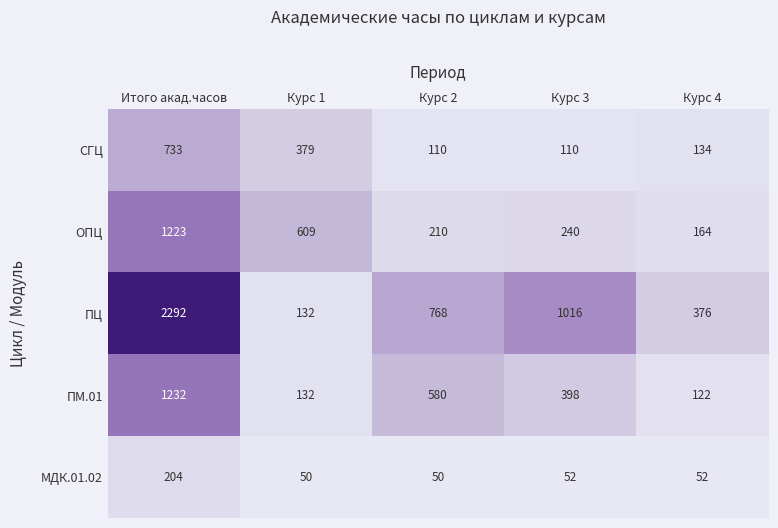

Count the ПЦ values in the range 376 to 1016.

3